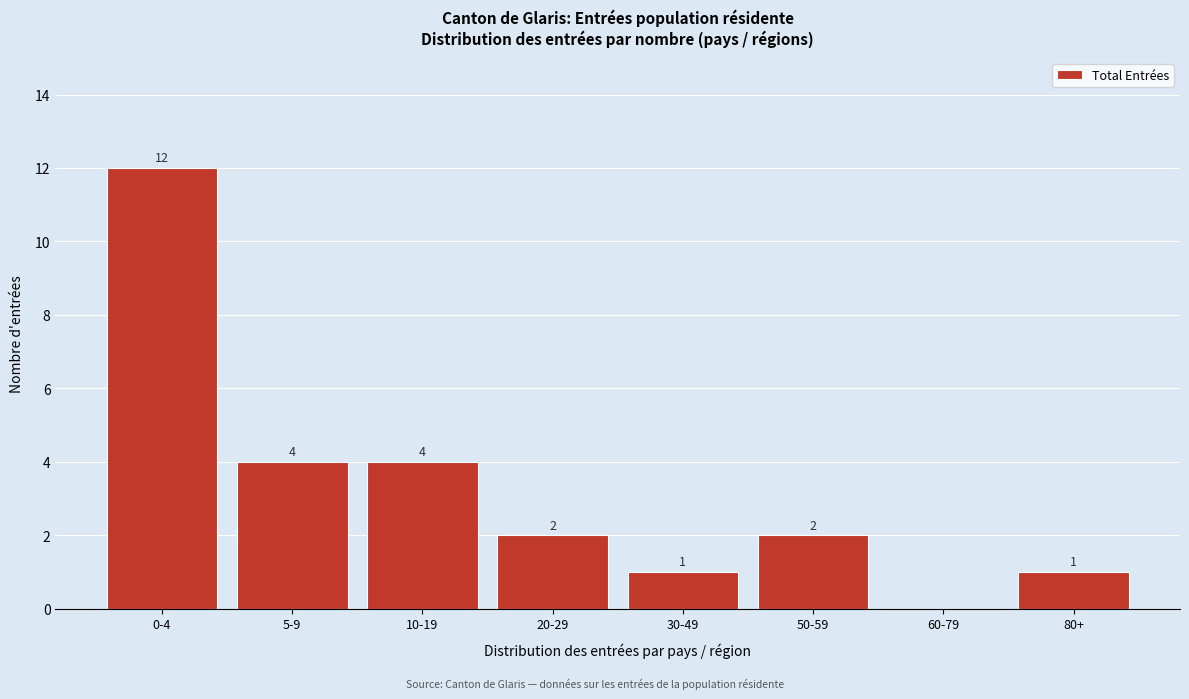

Reading right to left, list all the values displayed in this chart.

80+=1	60-79=0	50-59=2	30-49=1	20-29=2	10-19=4	5-9=4	0-4=12